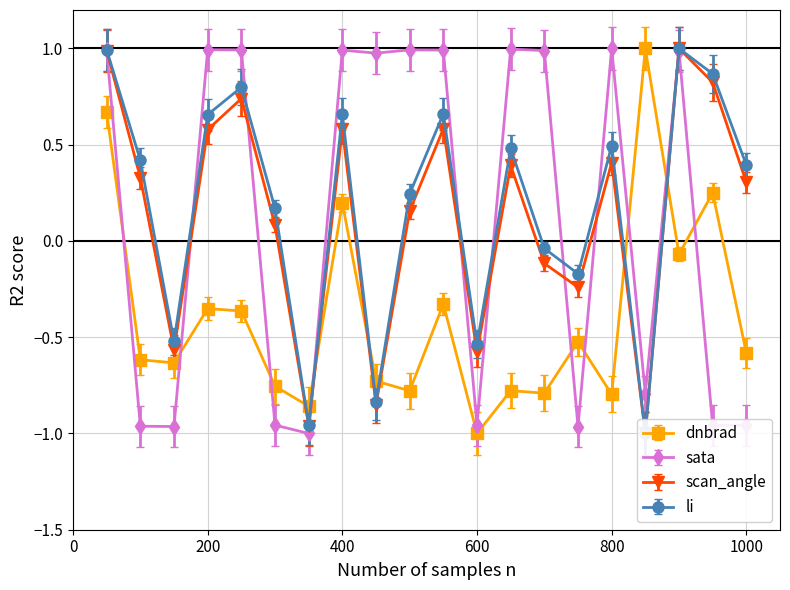

Where does the sata series first go above 0?

1